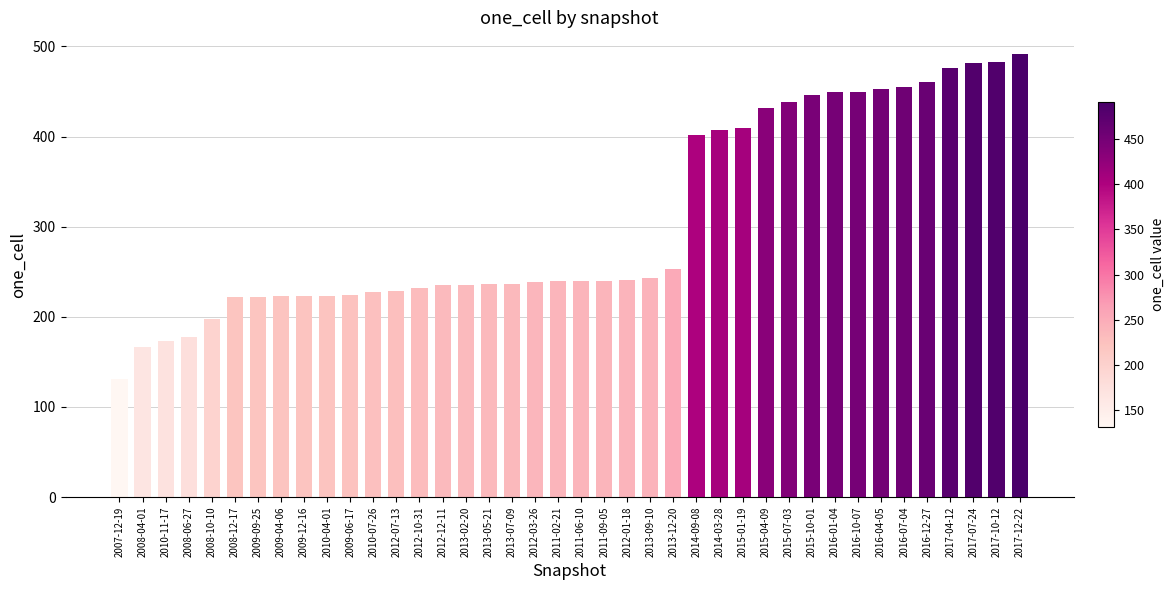

Between 2008-12-17 and 2011-09-05, which is larger?

2011-09-05